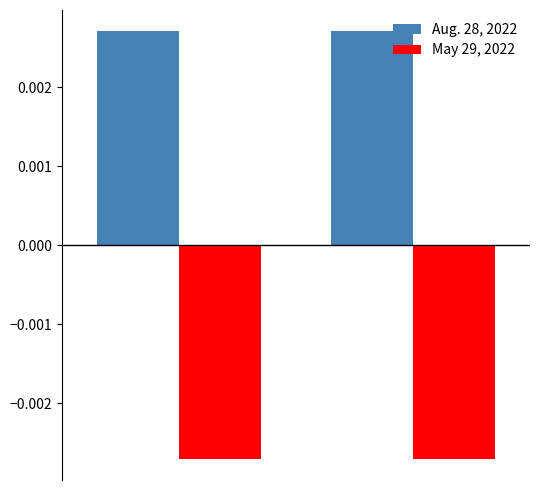

Rank the series by their maximum value, from lowest to highest.

May 29, 2022, Aug. 28, 2022